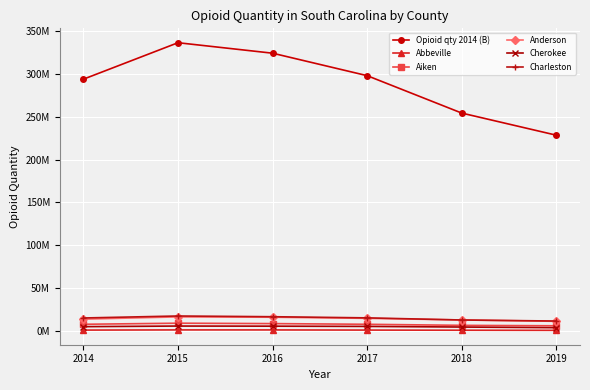

Reading left to right, extract all data points from this chart.

Opioid qty 2014 (B): 293544310	336004458	323790837	297618480	254055042	228303389
Abbeville: 1356887	1561928	1538662	1366560	1188535	1063200
Aiken: 8117535	9390901	8916202	8113220	6877138	6372264
Anderson: 14081597	16728342	16312153	15033379	13127471	11544955
Cherokee: 5351036	6062350	5917989	5635776	4900289	4157226
Charleston: 15461232	17775840	16929828	15585665	13116542	11884278